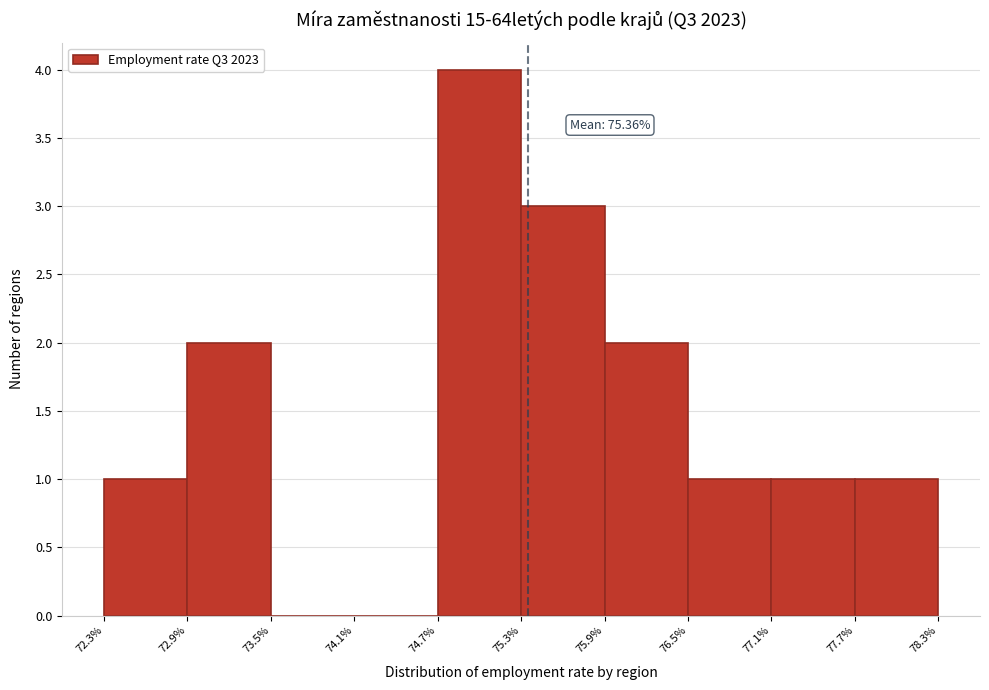

Over which range of the x-axis is the bar tallest?

74.7% to 75.3%